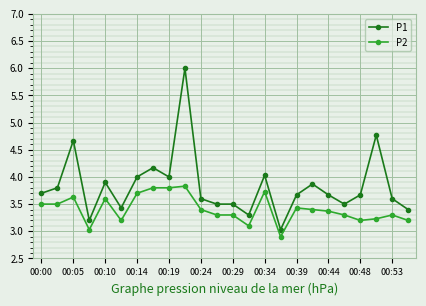

Rank the series by their maximum value, from highest to lowest.

P1, P2